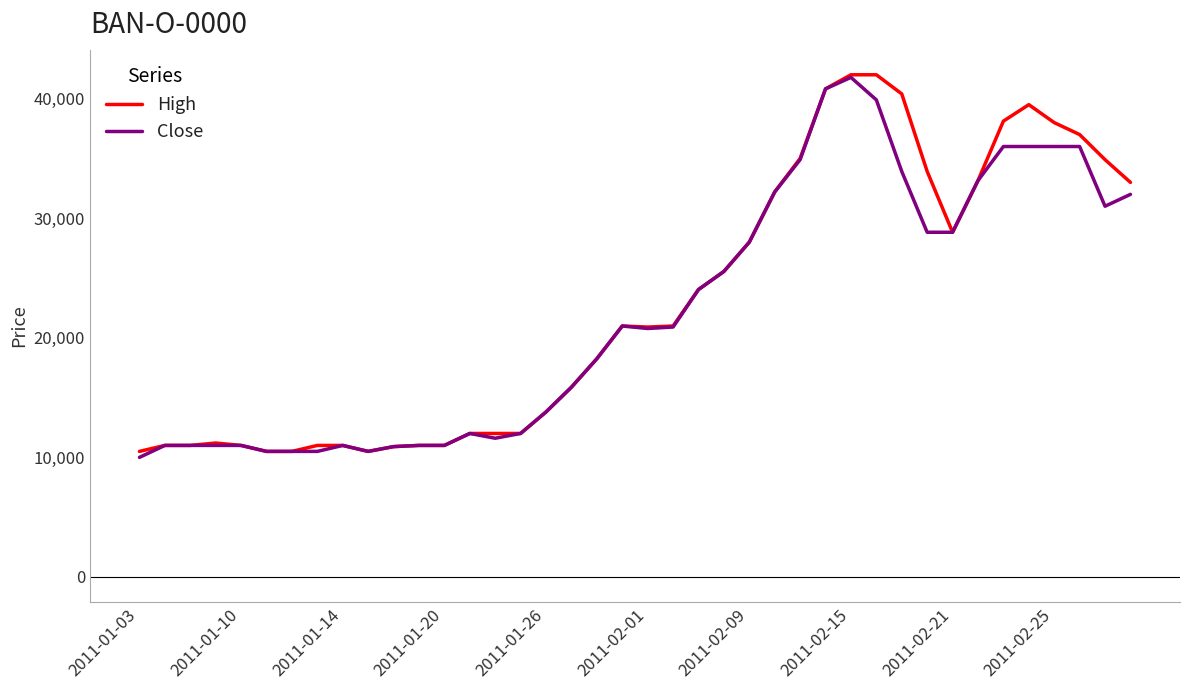

What is the highest value of the Close series?

41780